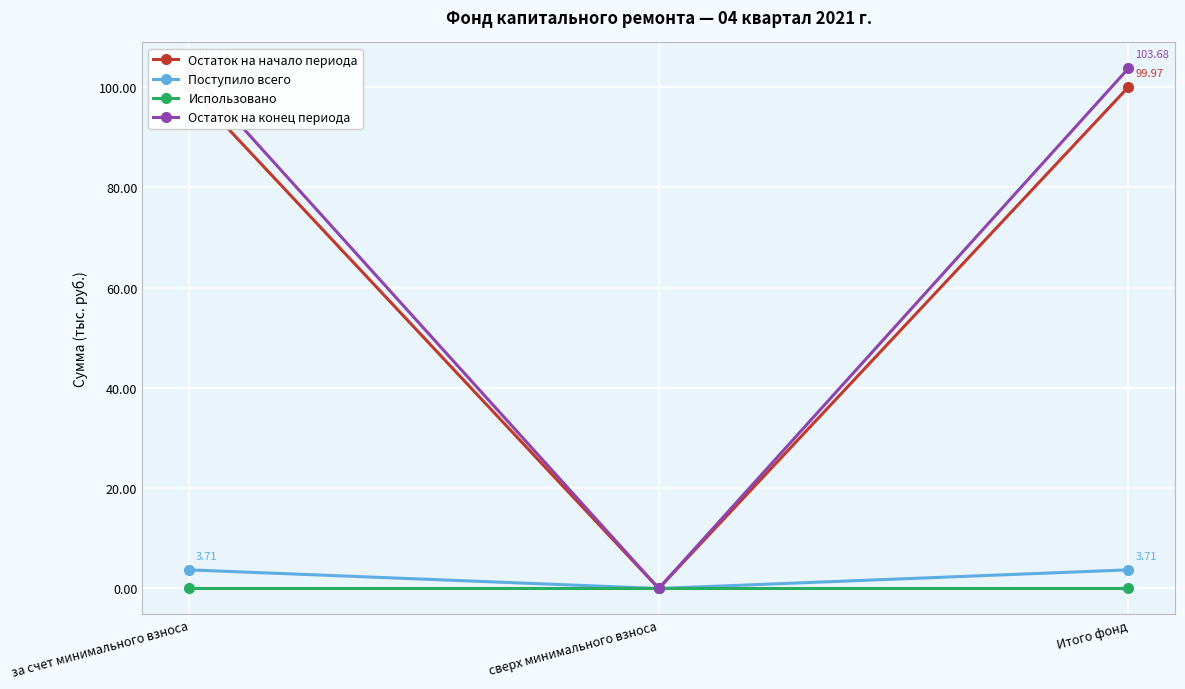

What is the difference between the highest and lowest values at Итого фонд?

103.7